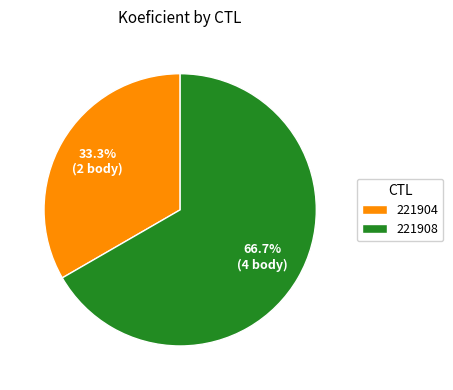

What is the ratio of the value at 221904 to the value at 221908?

0.5